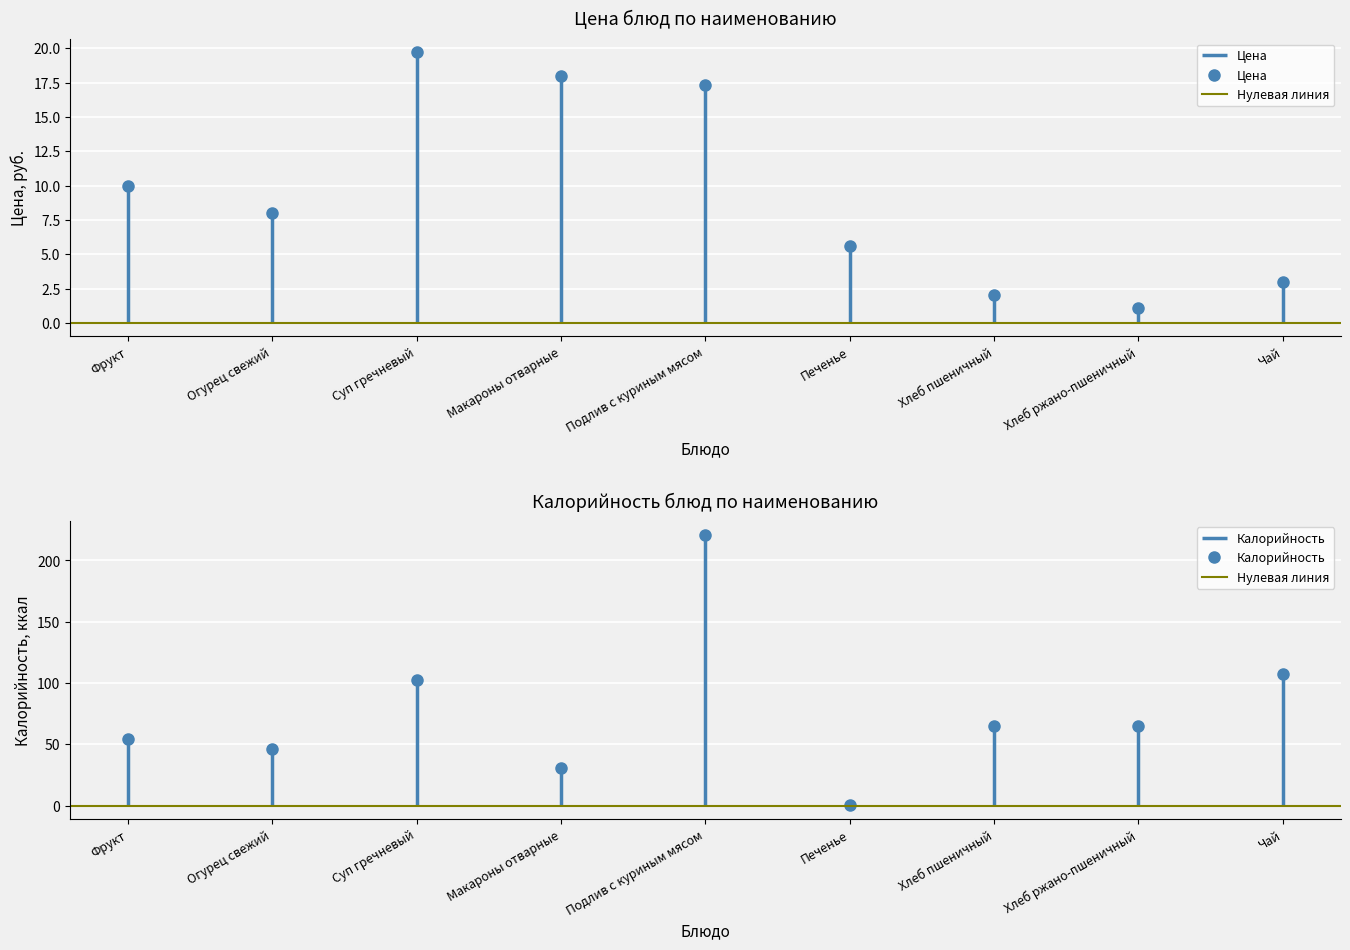

At how many categories does at least one series exceed 203?

1